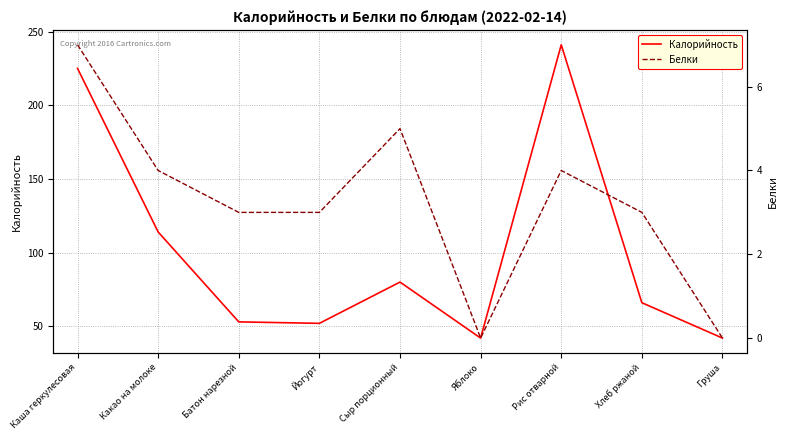

At how many categories does at least one series exceed 152?

2